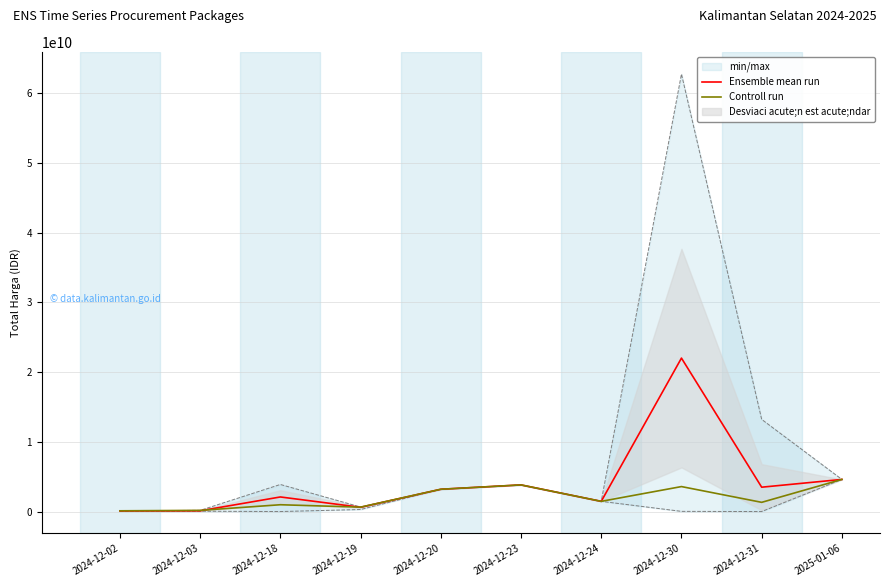

Reading right to left, transcribe all the data shown in this chart.

Ensemble mean run: 4613012370	3500000000	22000000000	1470600000	3827760000	3204000000	620000000	2100000000	118092000	96800000
Controll run: 4613012370	1329480000	3588000000	1470600000	3827760000	3204000000	642000000	984972000	177912000	116160000